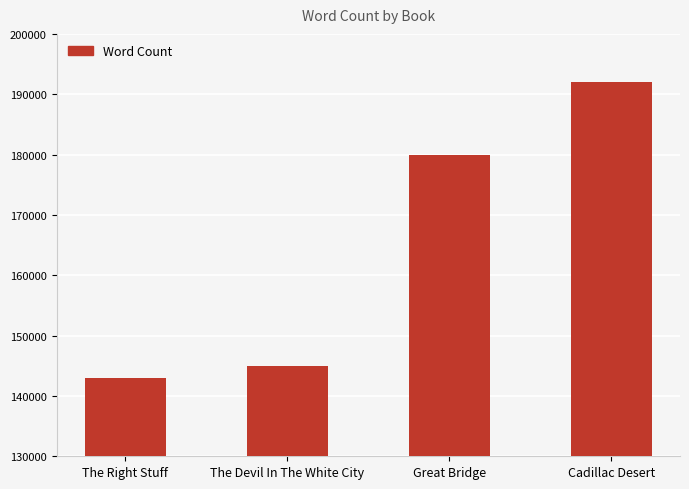

What is the sum of all values?

660000